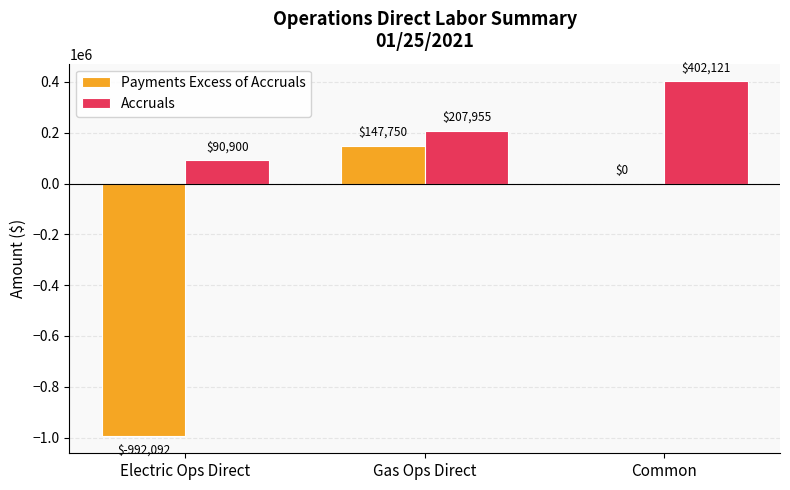

What is the maximum value shown in the chart?

402120.7